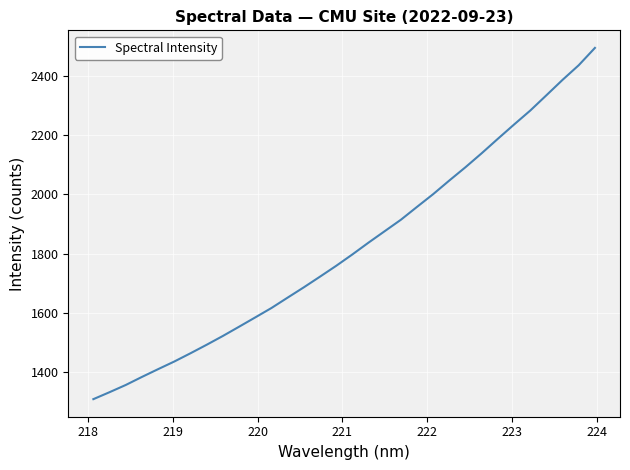

What is the minimum value shown in the chart?

1310.1